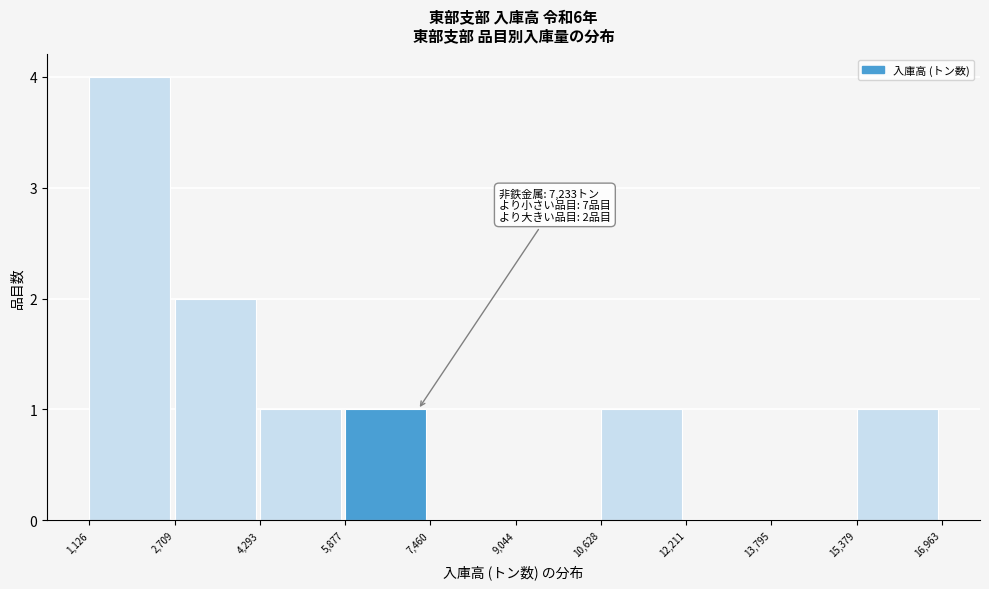

Over which range of the x-axis is the bar tallest?

1,126 to 2,709